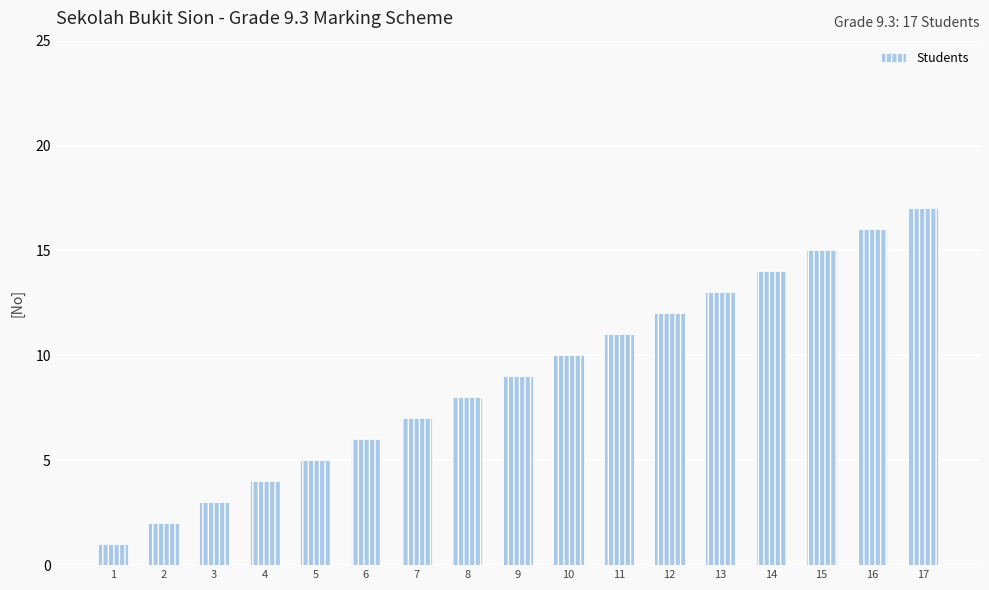

What is the maximum value shown in the chart?

17